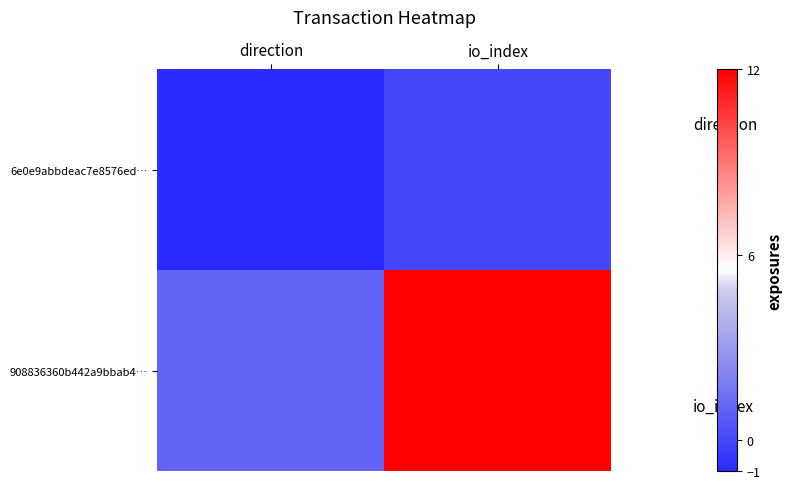

Reading left to right, transcribe all the data shown in this chart.

6e0e9abbdeac7e8576ed…: direction=-1	io_index=0
908836360b442a9bbab4…: direction=1	io_index=12